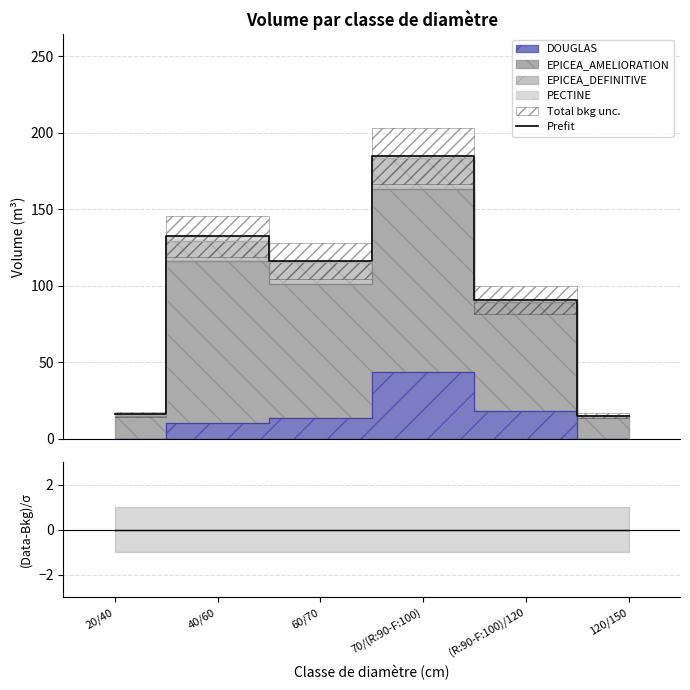

What is the value of the Prefit point at the 5th from the left?

90.7